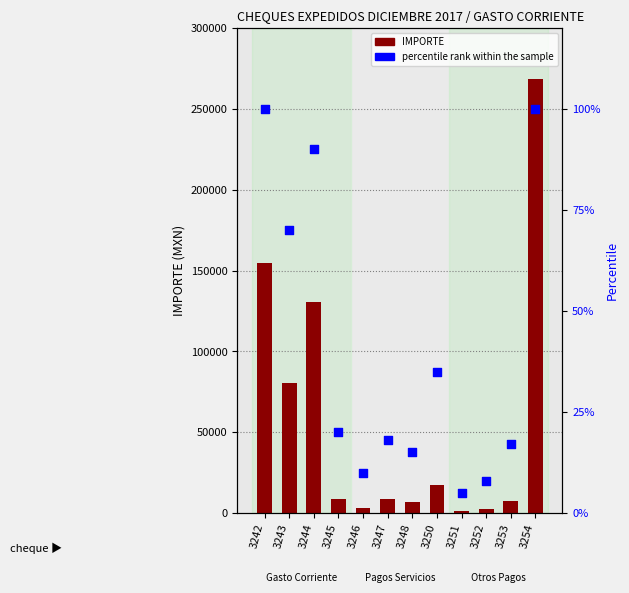

What is the total value across all series at 3246?

3010.0